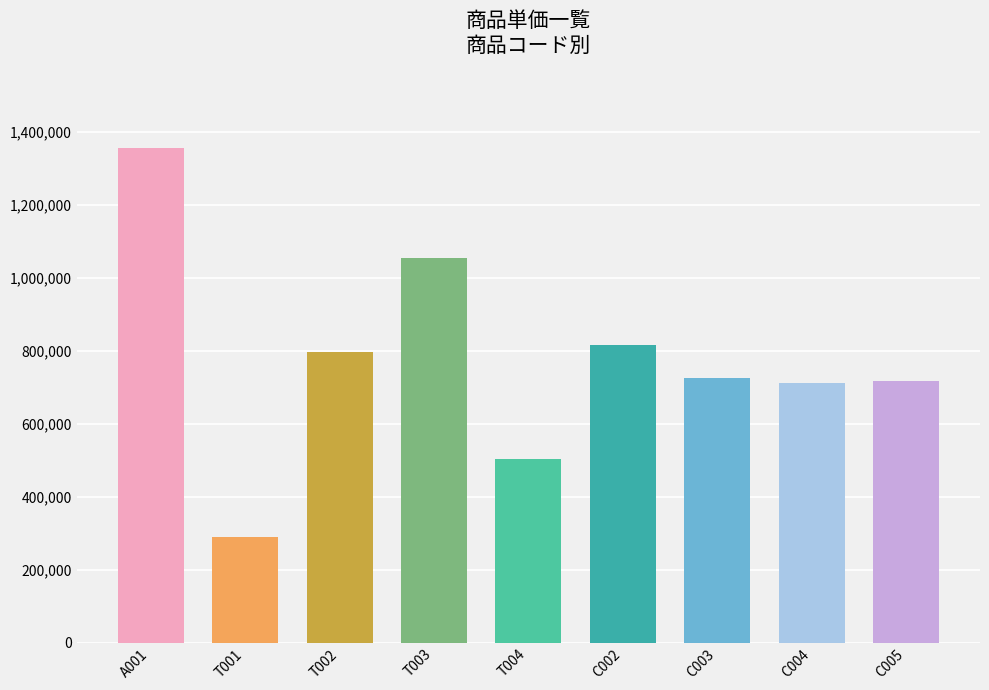

True or false: the data shows 692808 at T004.

False